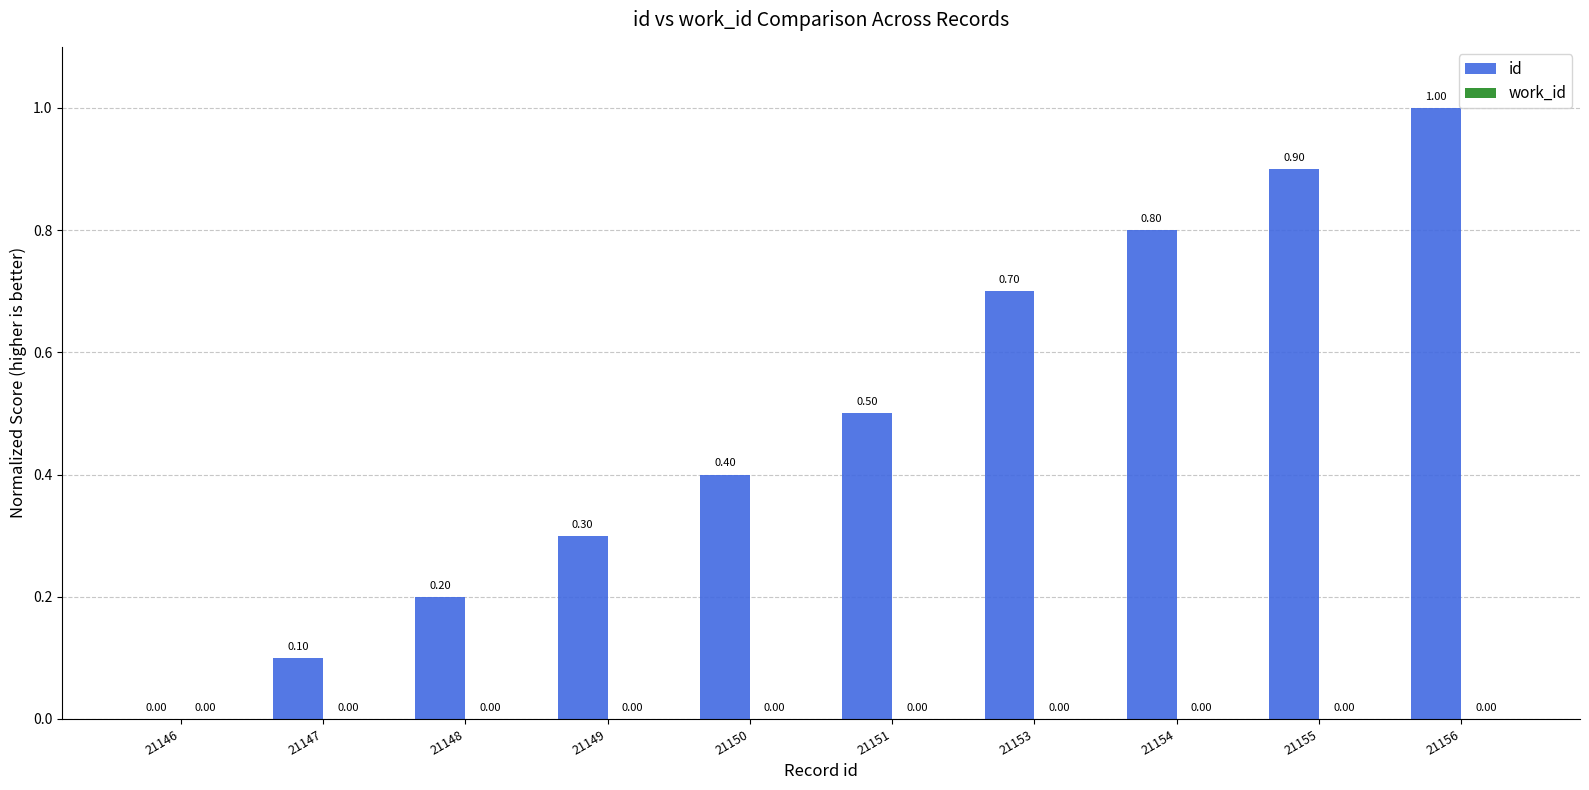

What is the change in value from 21150 to 21153?

+0.3